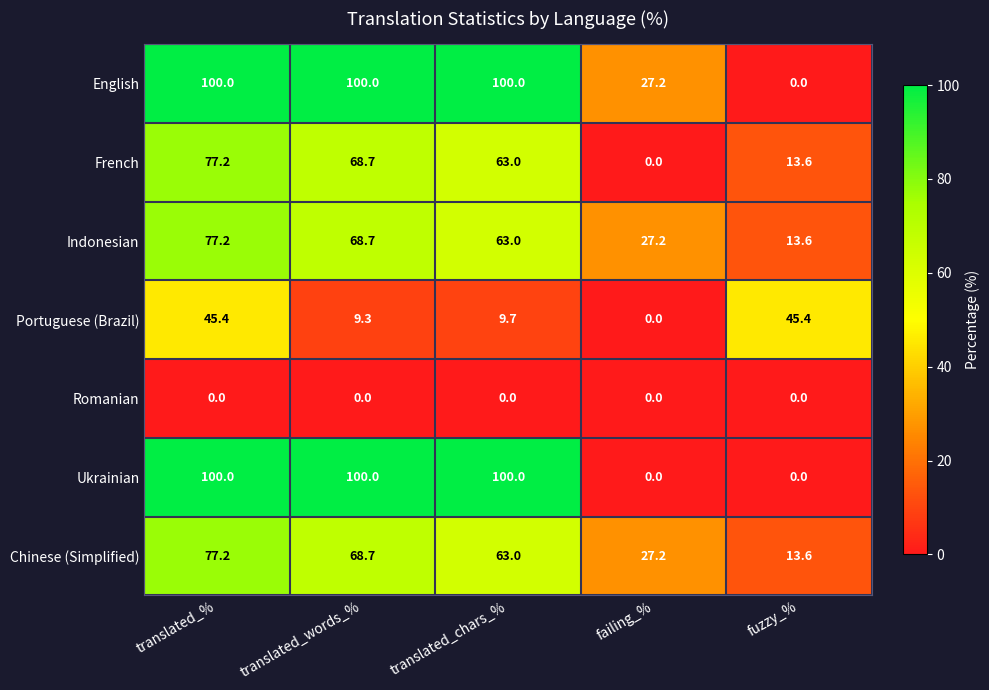

What is the spread (max minus min) of values at failing_%?

27.2